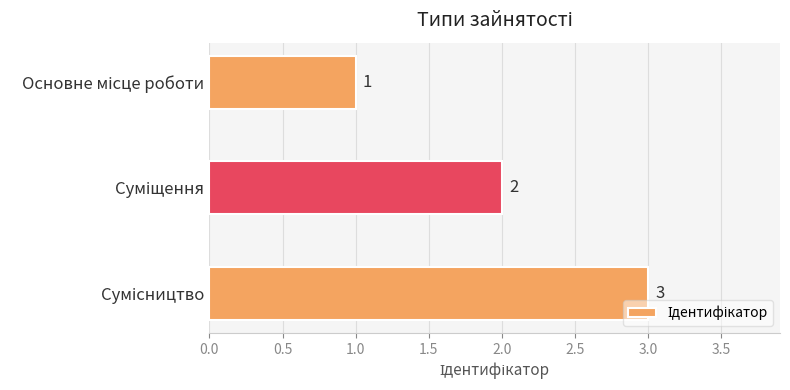

How many bars are there in total?

3